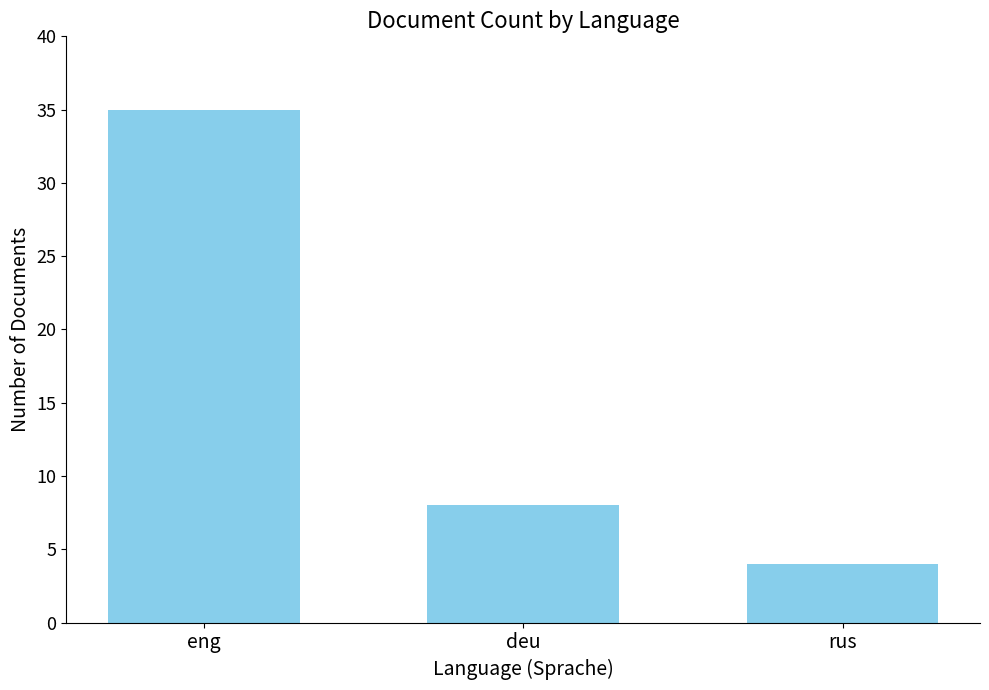

How many bars are there in total?

3